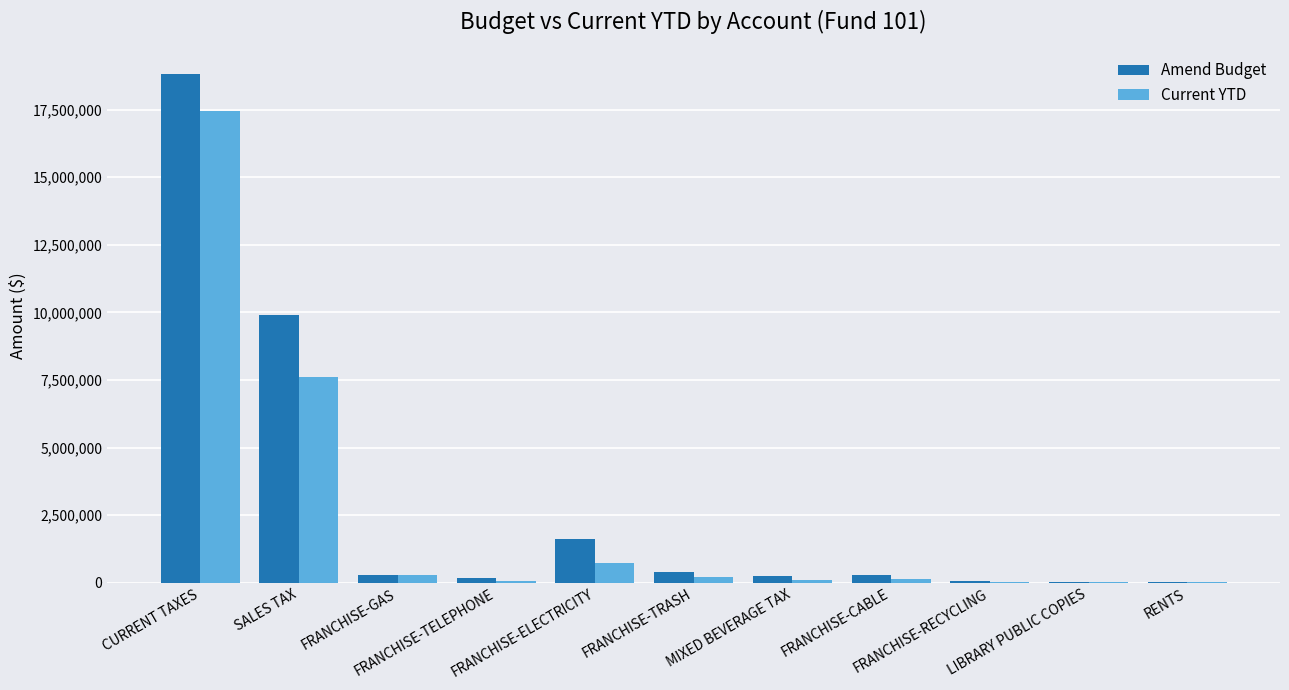

What is the difference between the Amend Budget values at FRANCHISE-ELECTRICITY and CURRENT TAXES?

17220790.0